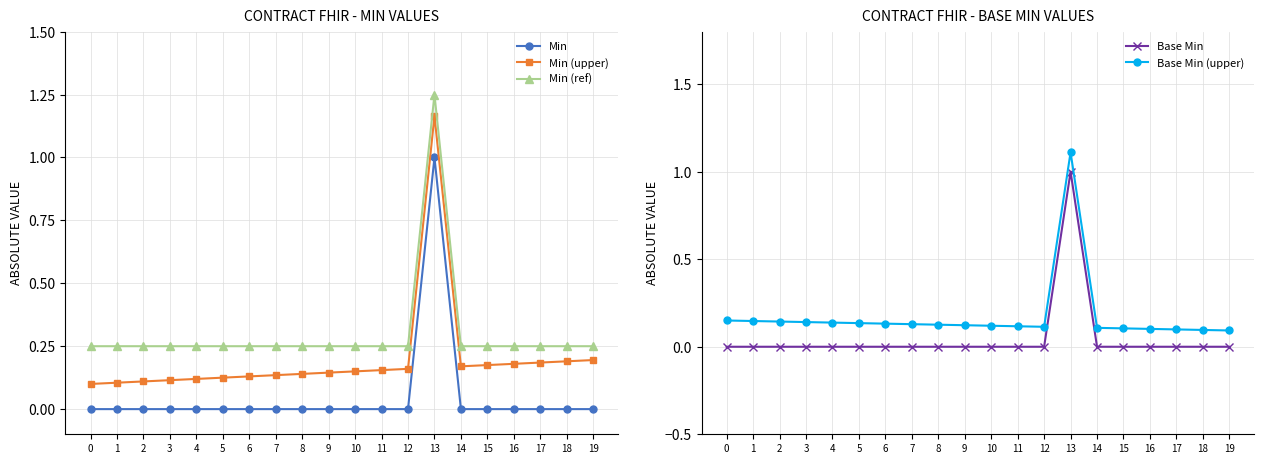

At which category is the sum across all series the highest?

13